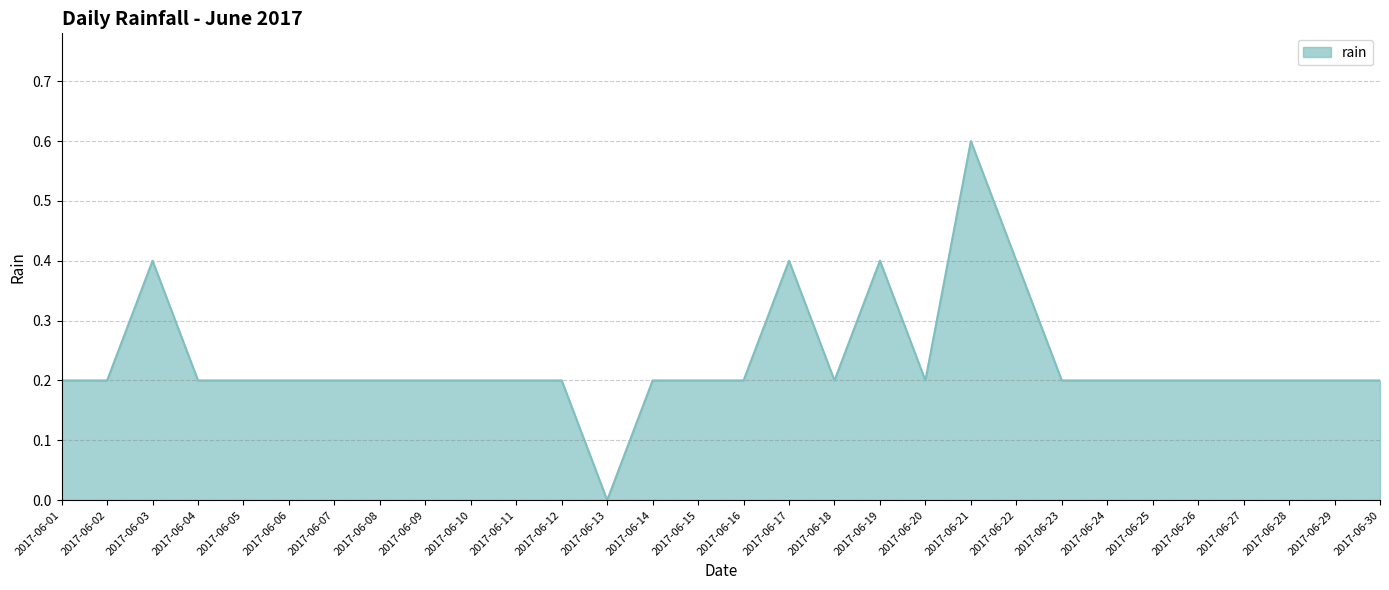

True or false: the data shows 0.1 at 2017-06-15.

False